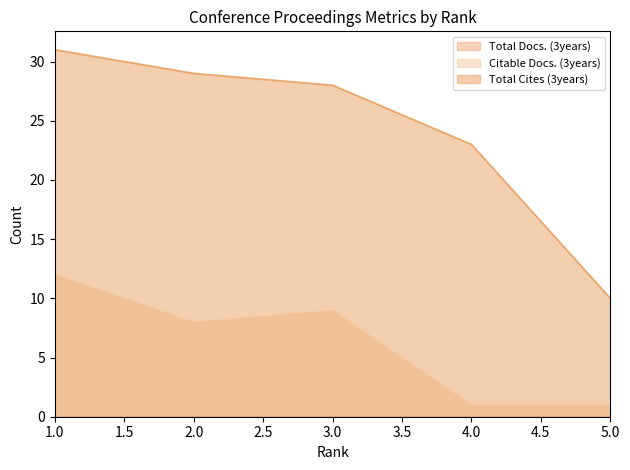

What is the maximum value shown in the chart?

31